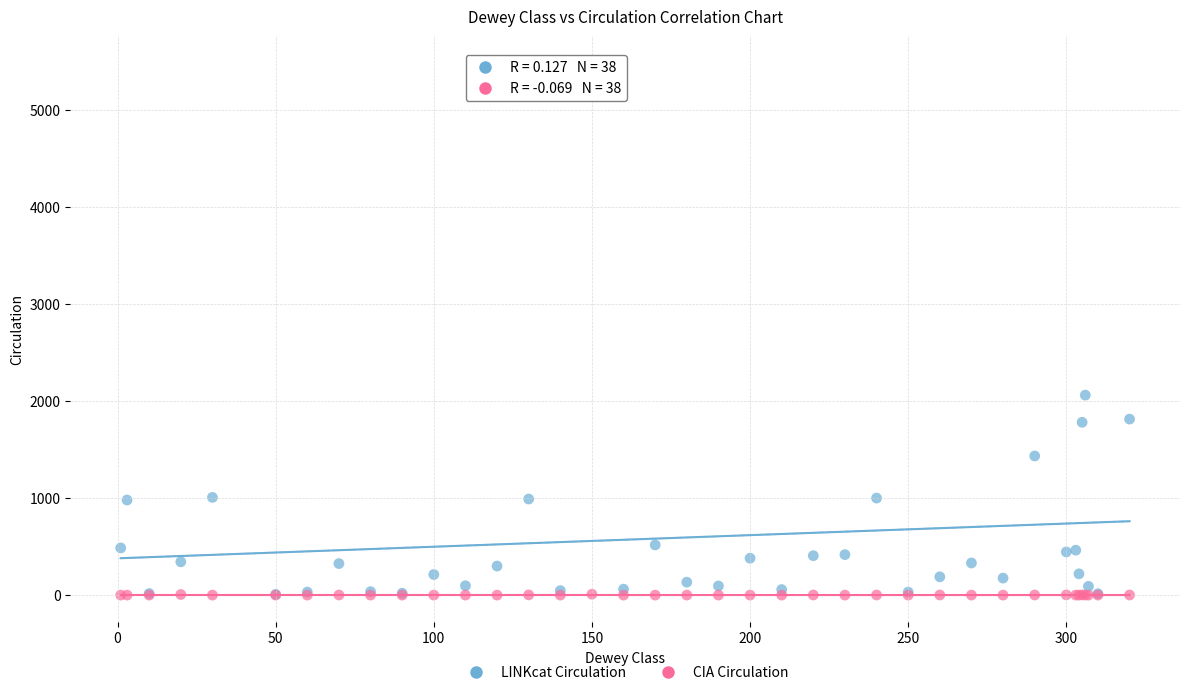

Which series reaches the maximum Y coordinate?

LINKcat Circulation